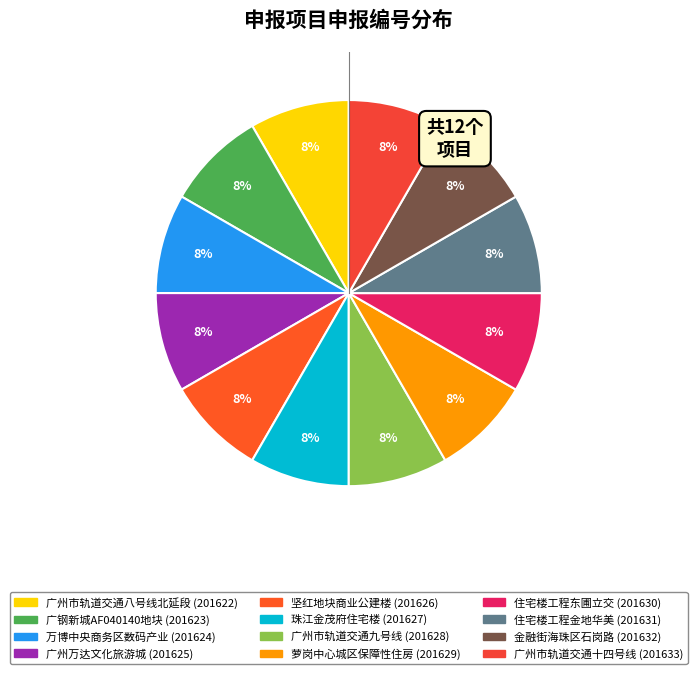

Count the number of slices in the pie.

12